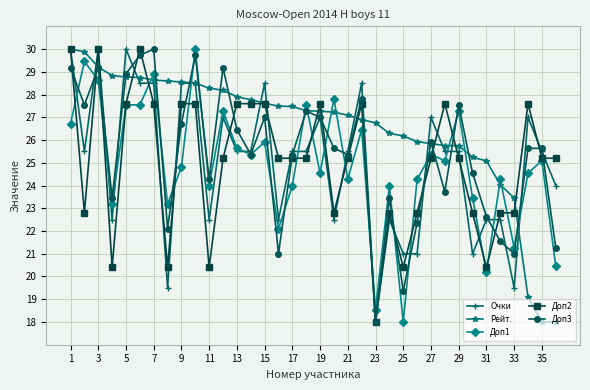

How many data points in Доп1 are above 25?

18